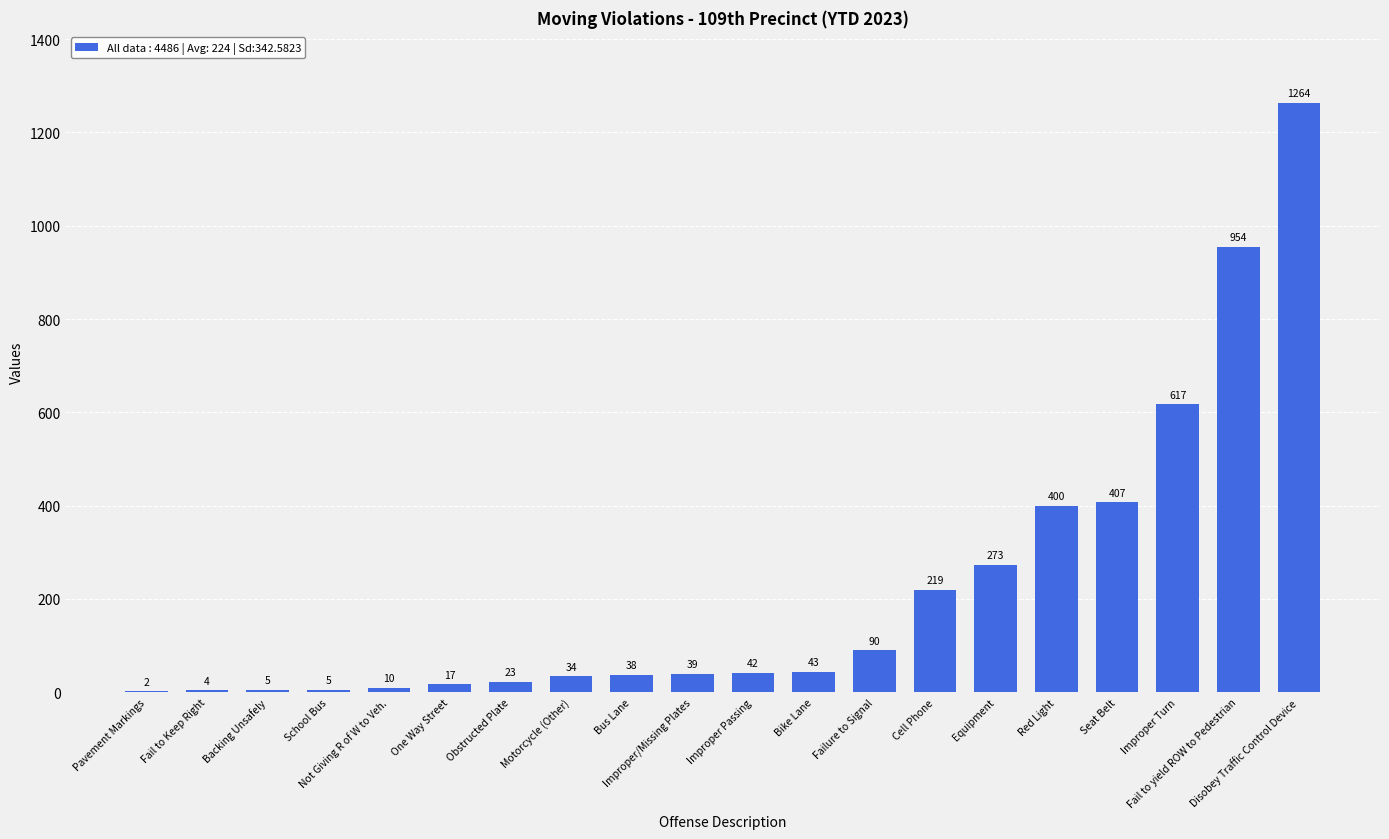

The chart shows a value of 5 at School Bus. True or false?

True